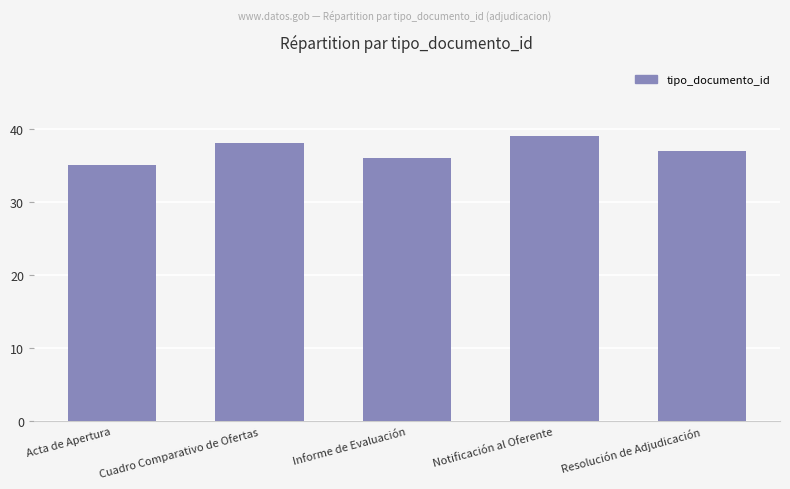

What is the difference between the second highest and minimum values?

3